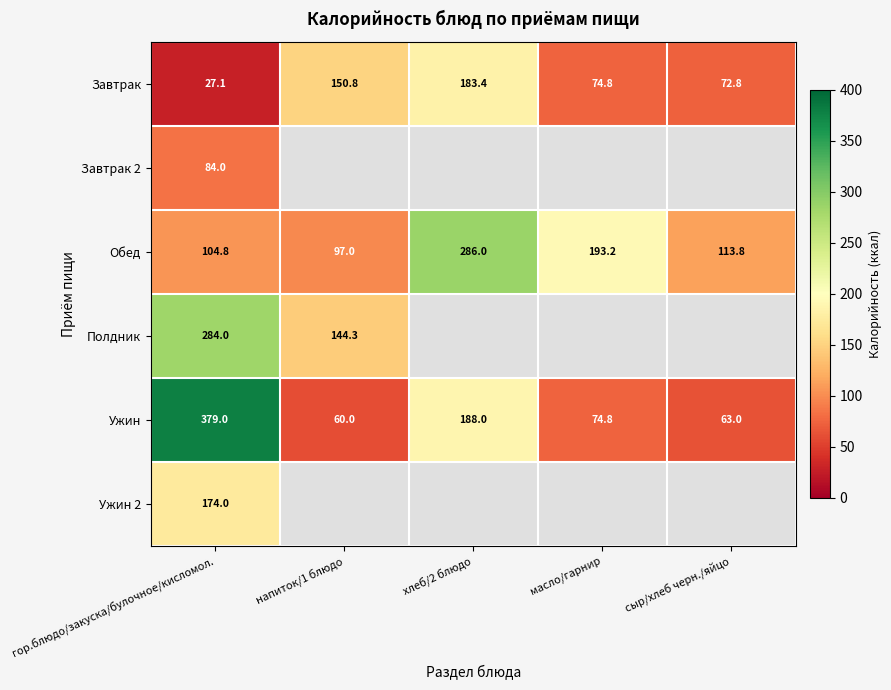

What is the spread (max minus min) of values at масло/гарнир?

118.4